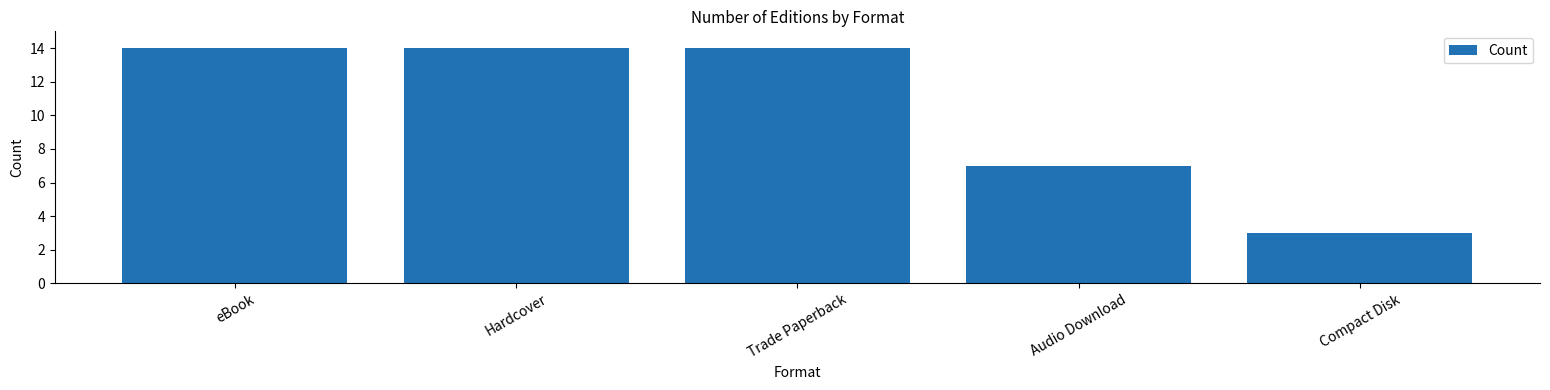

How many bars are there in total?

5